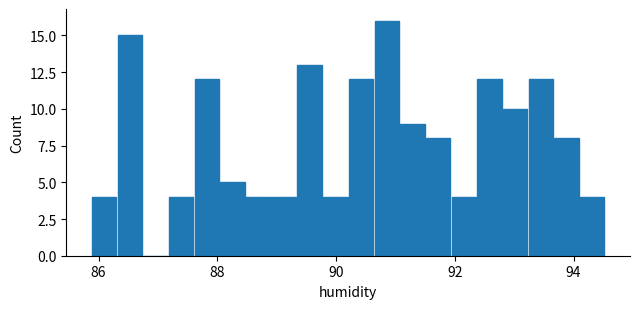

Read against the x-axis, roughly where is the centre of the tallest bar?

90.8